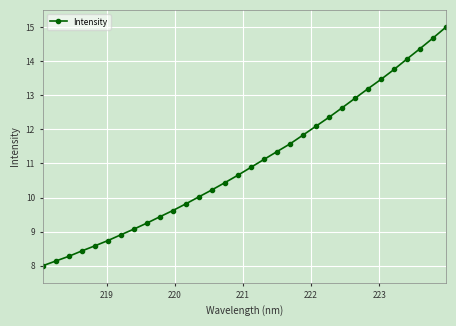

What is the average value?

11.0